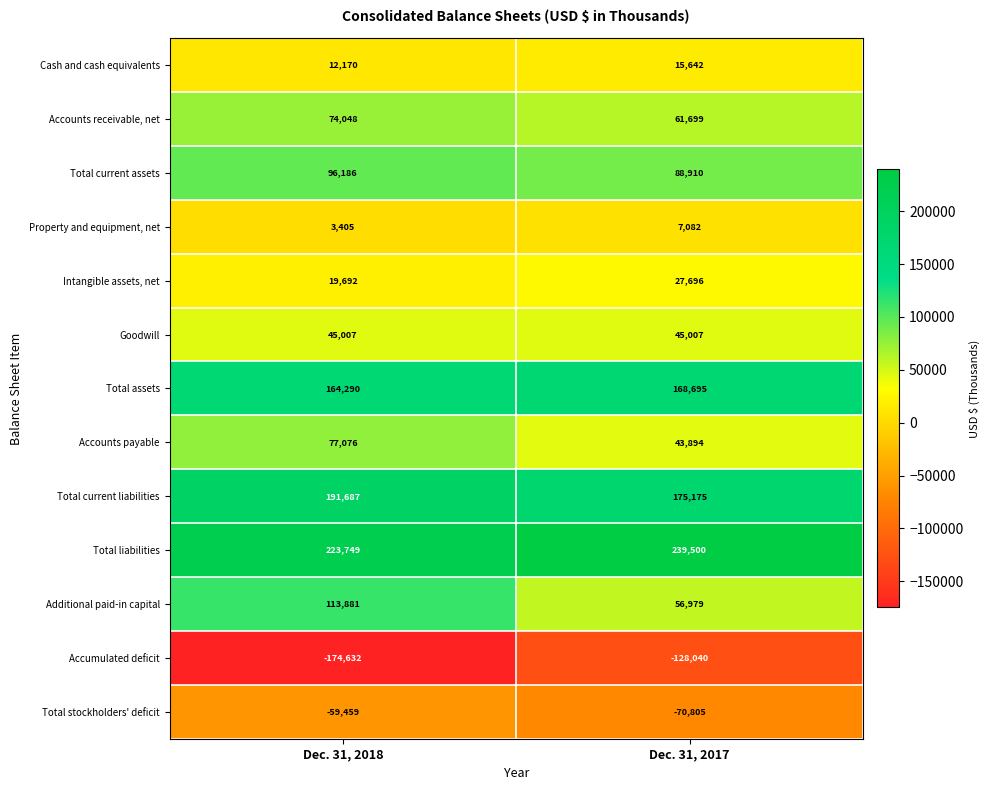

Reading left to right, list all the values displayed in this chart.

Cash and cash equivalents: 12170	15642
Accounts receivable, net: 74048	61699
Total current assets: 96186	88910
Property and equipment, net: 3405	7082
Intangible assets, net: 19692	27696
Goodwill: 45007	45007
Total assets: 164290	168695
Accounts payable: 77076	43894
Total current liabilities: 191687	175175
Total liabilities: 223749	239500
Additional paid-in capital: 113881	56979
Accumulated deficit: -174632	-128040
Total stockholders' deficit: -59459	-70805